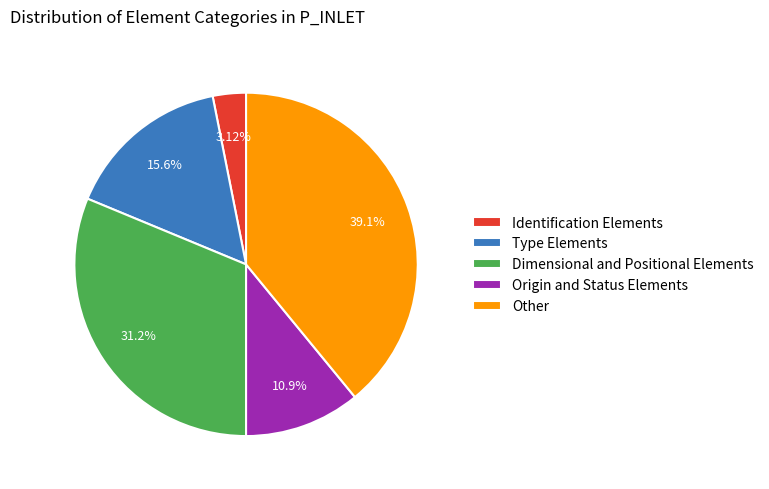

The Origin and Status Elements slice represents 17% of the pie. True or false?

False